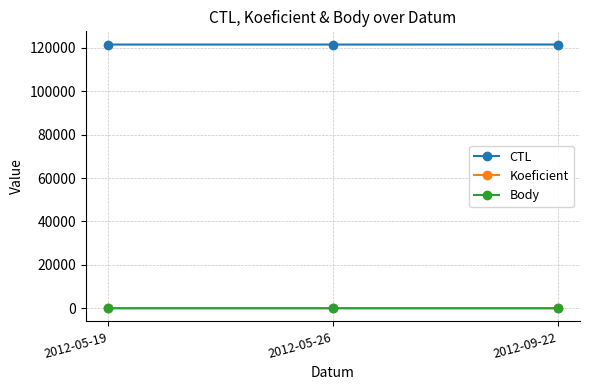

What position from the left is 2012-05-26?

2